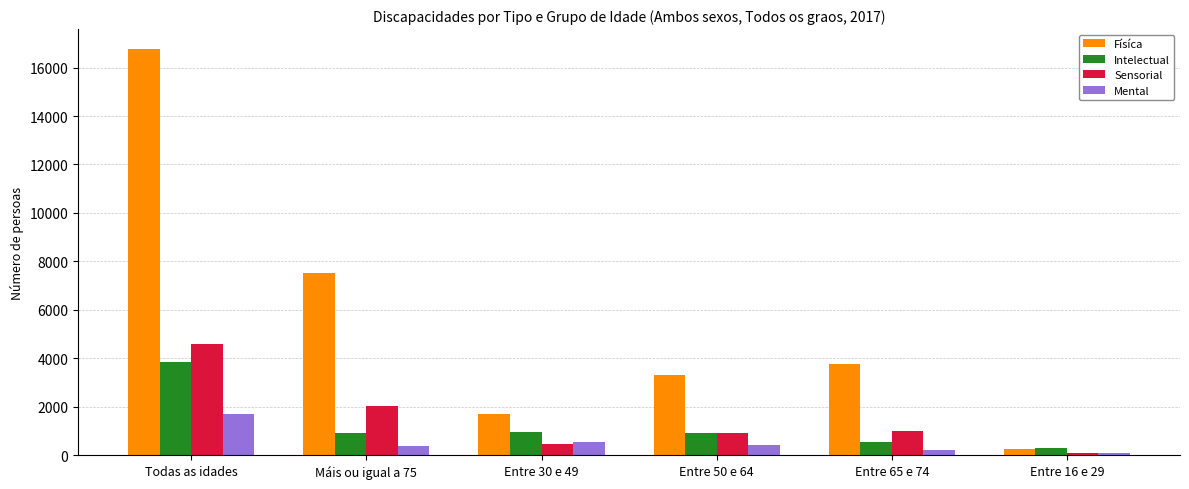

List the series in order of their peak value, highest first.

Físíca, Sensorial, Intelectual, Mental